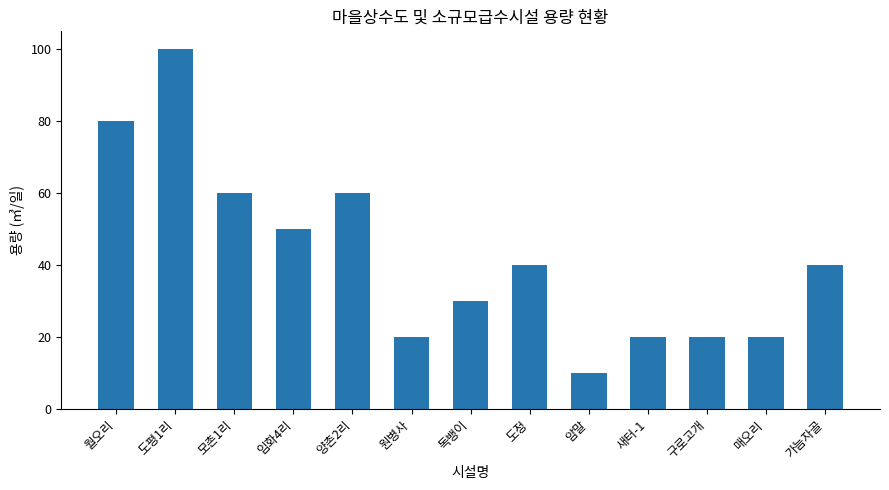

Count the values in the range 20 to 60.

10